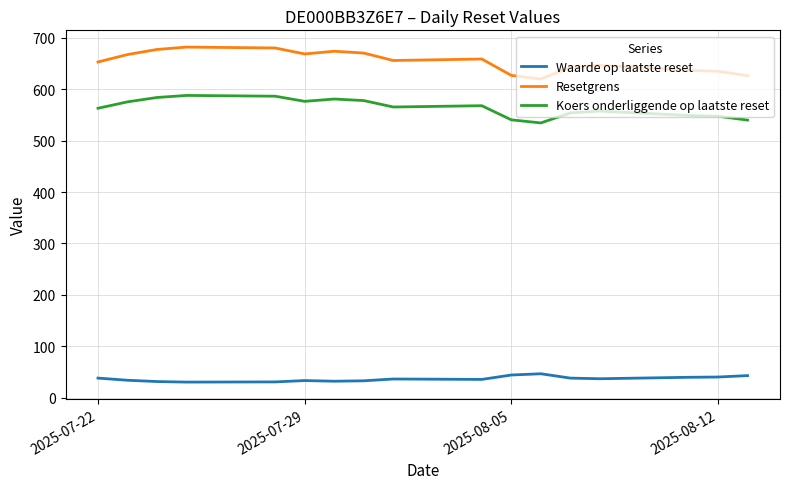

What is the difference between the maximum and minimum values in the Koers onderliggende op laatste reset series?

53.5